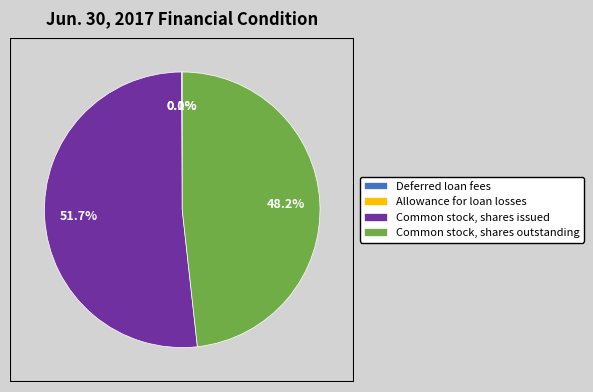

What percentage is NOT represented by Common stock, shares issued?

48.3%